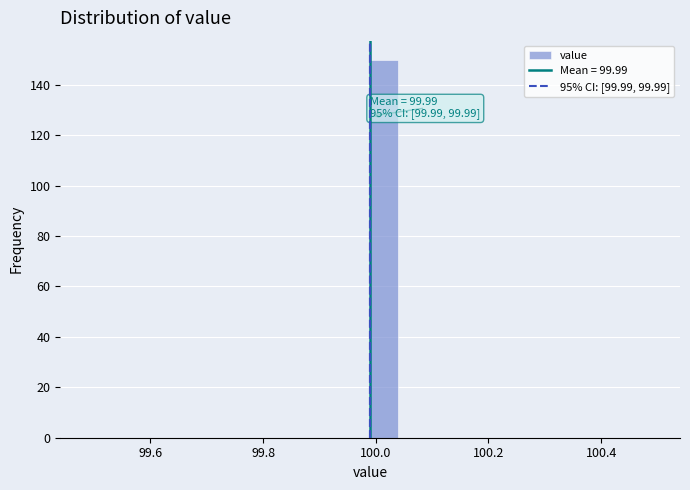

Read against the x-axis, roughly where is the centre of the tallest bar?

100.02